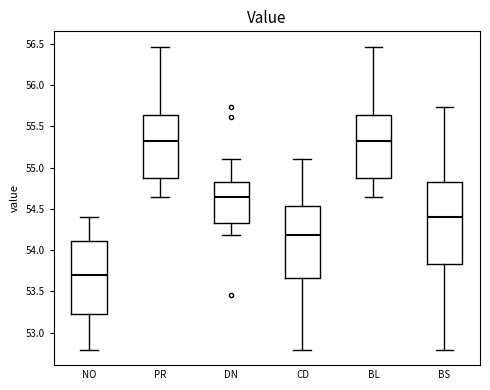

Reading left to right, transcribe this box plot: for each box, give where its median line is, the range the box spans, and where its two whiskers end, as read against the y-axis. The values are not printed on the chart, so give them approximately, as read against the axis.

NO: median 53.70, box 53.25 to 54.10, whiskers 52.80 to 54.40
PR: median 55.30, box 54.85 to 55.65, whiskers 54.65 to 56.45
DN: median 54.65, box 54.35 to 54.85, whiskers 54.20 to 55.10
CD: median 54.20, box 53.65 to 54.55, whiskers 52.80 to 55.10
BL: median 55.30, box 54.85 to 55.65, whiskers 54.65 to 56.45
BS: median 54.40, box 53.85 to 54.85, whiskers 52.80 to 55.75